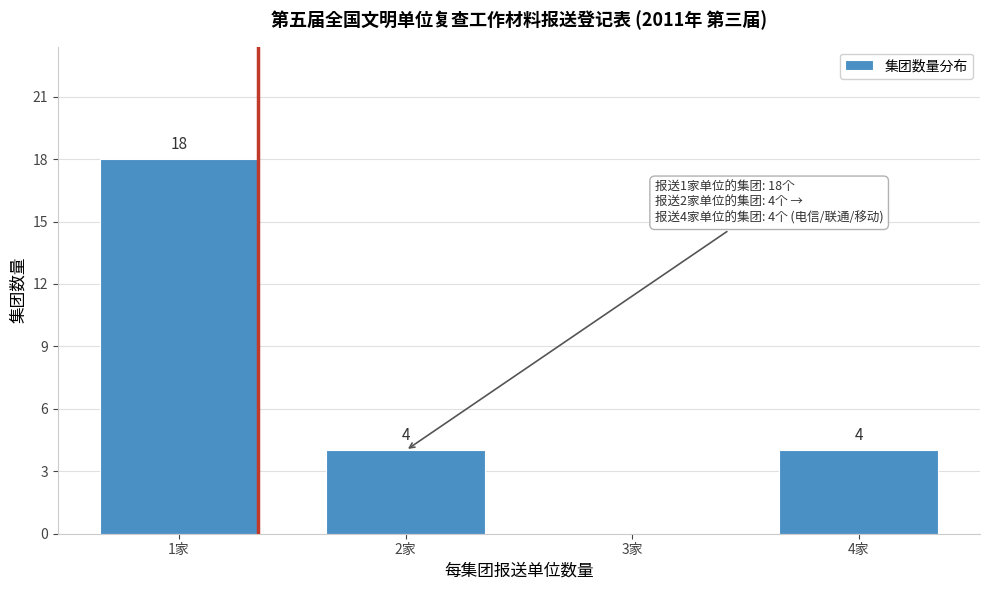

Reading left to right, what are all the values shown in this chart?

1家=18	2家=4	3家=0	4家=4